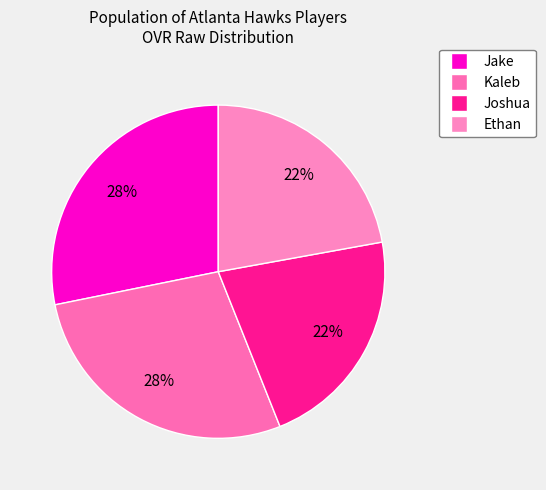

What is the total percentage of Joshua and Ethan?

44.0%